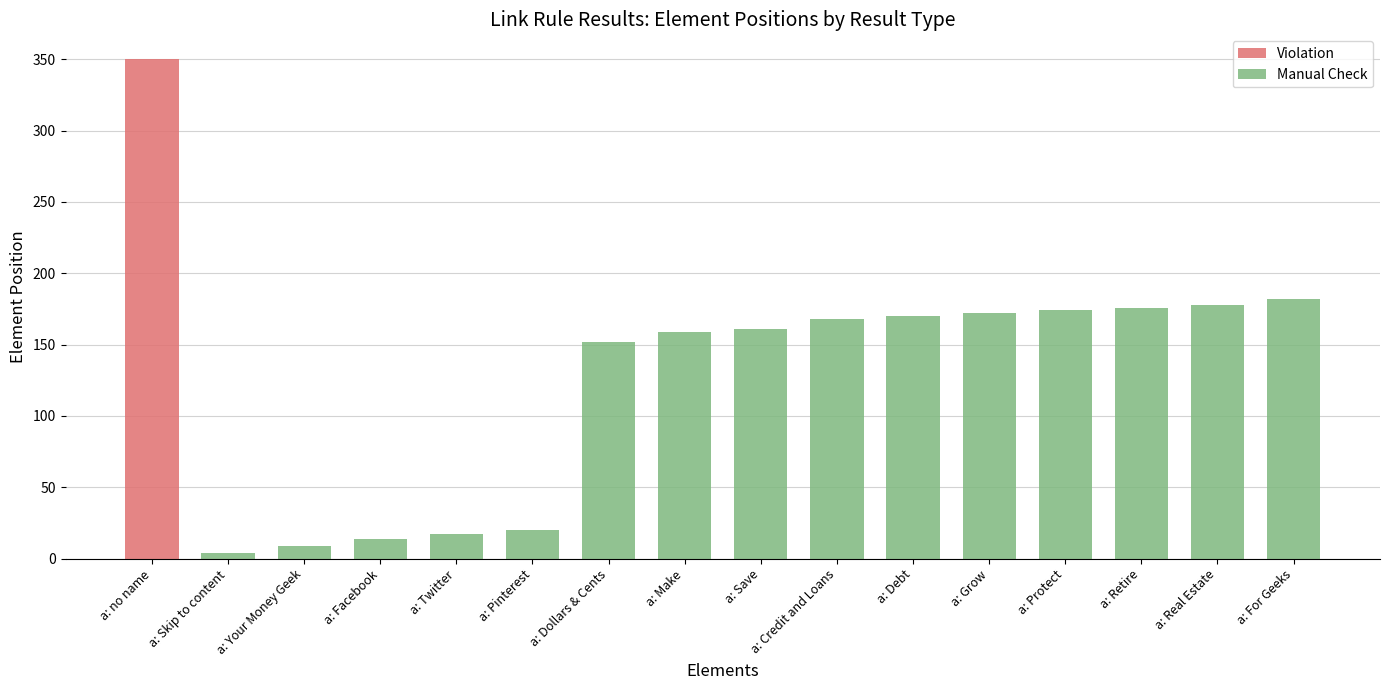

What is the average value of the Manual Check series?

117